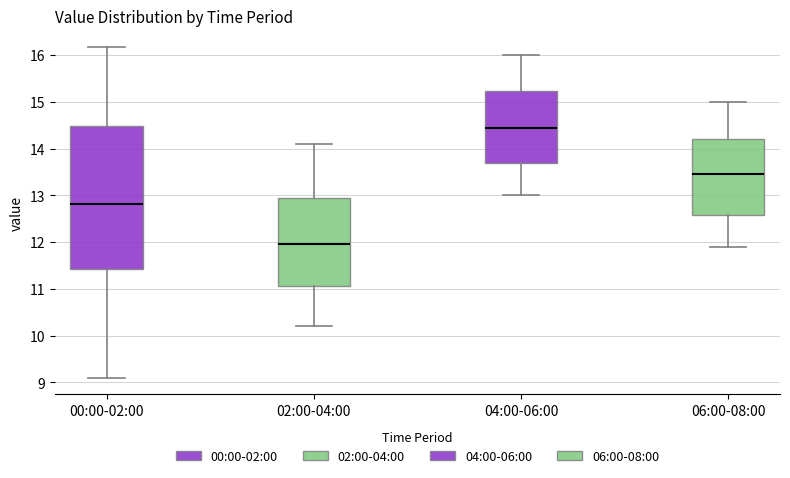

Which box is the tallest, from its lower edge to its upper edge?

00:00-02:00